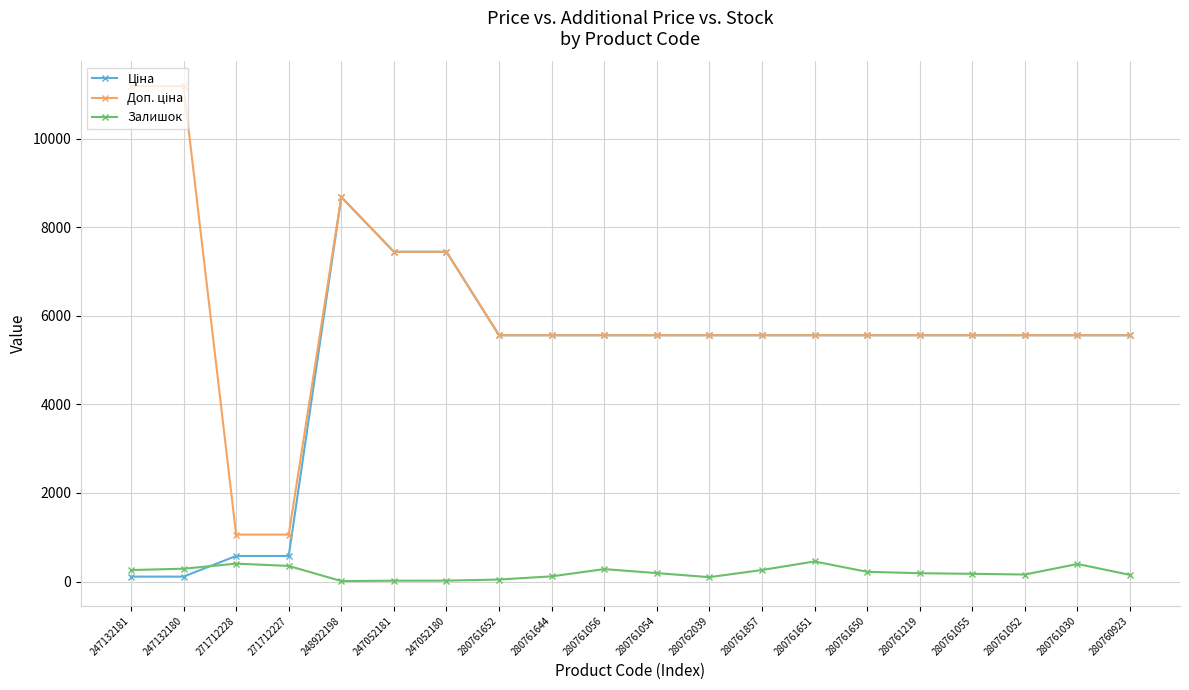

What is the greatest value displayed?

11182.0